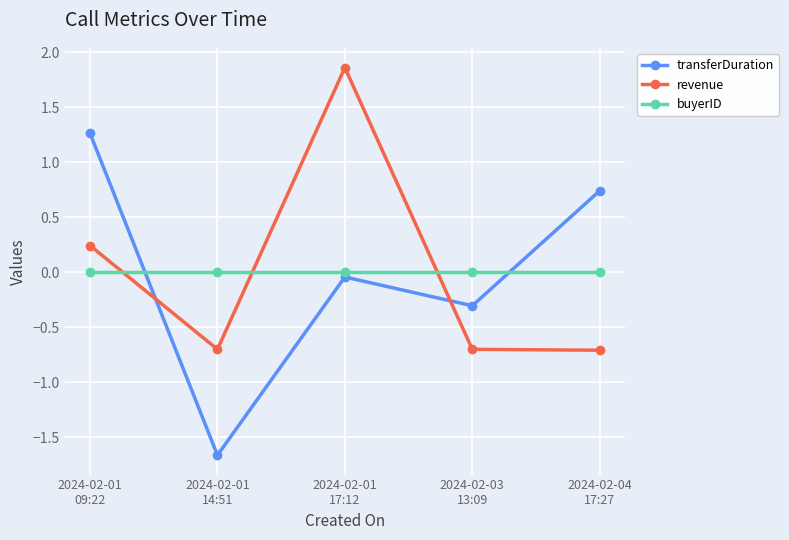

What is the total value across all series at 2024-02-01
14:51?

-2.4